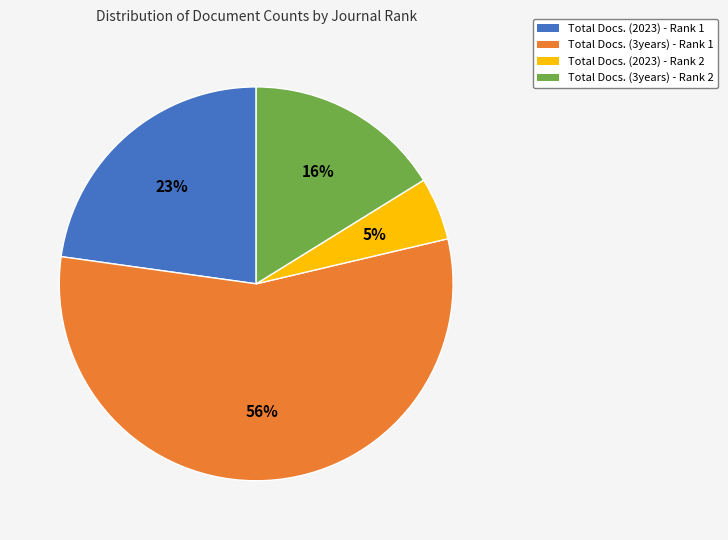

Which slice represents more than half of the pie?

Total Docs. (3years) - Rank 1